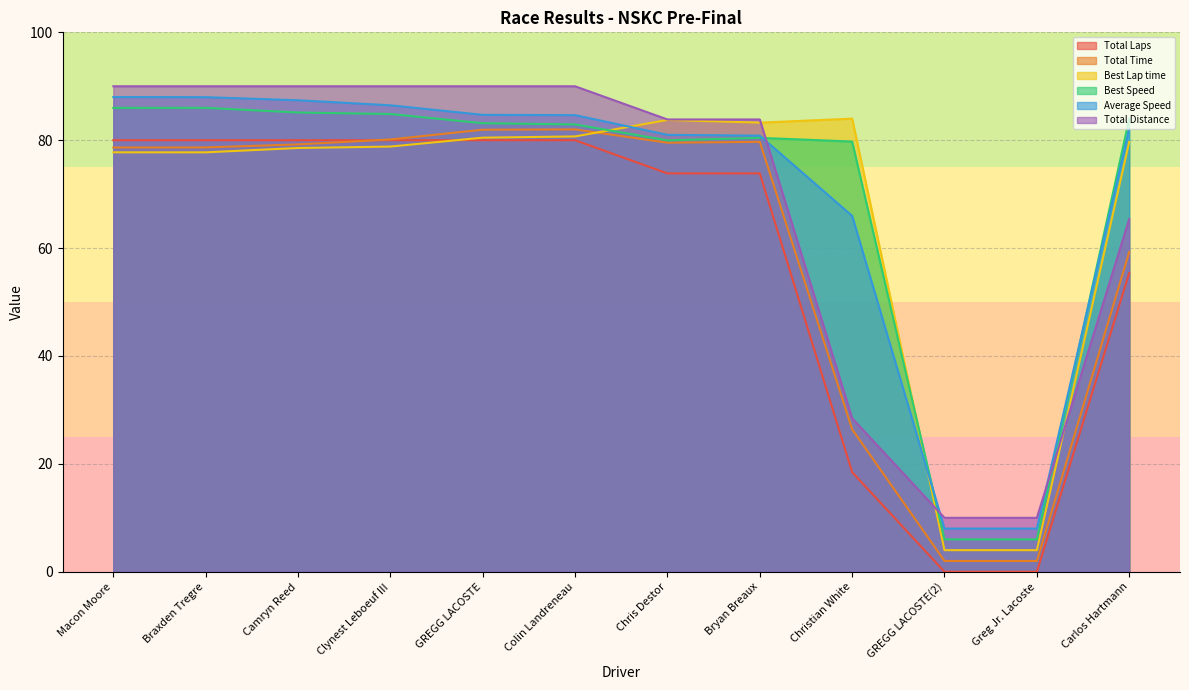

What are all the series names shown in the legend?

Total Laps, Total Time, Best Lap time, Best Speed, Average Speed, Total Distance